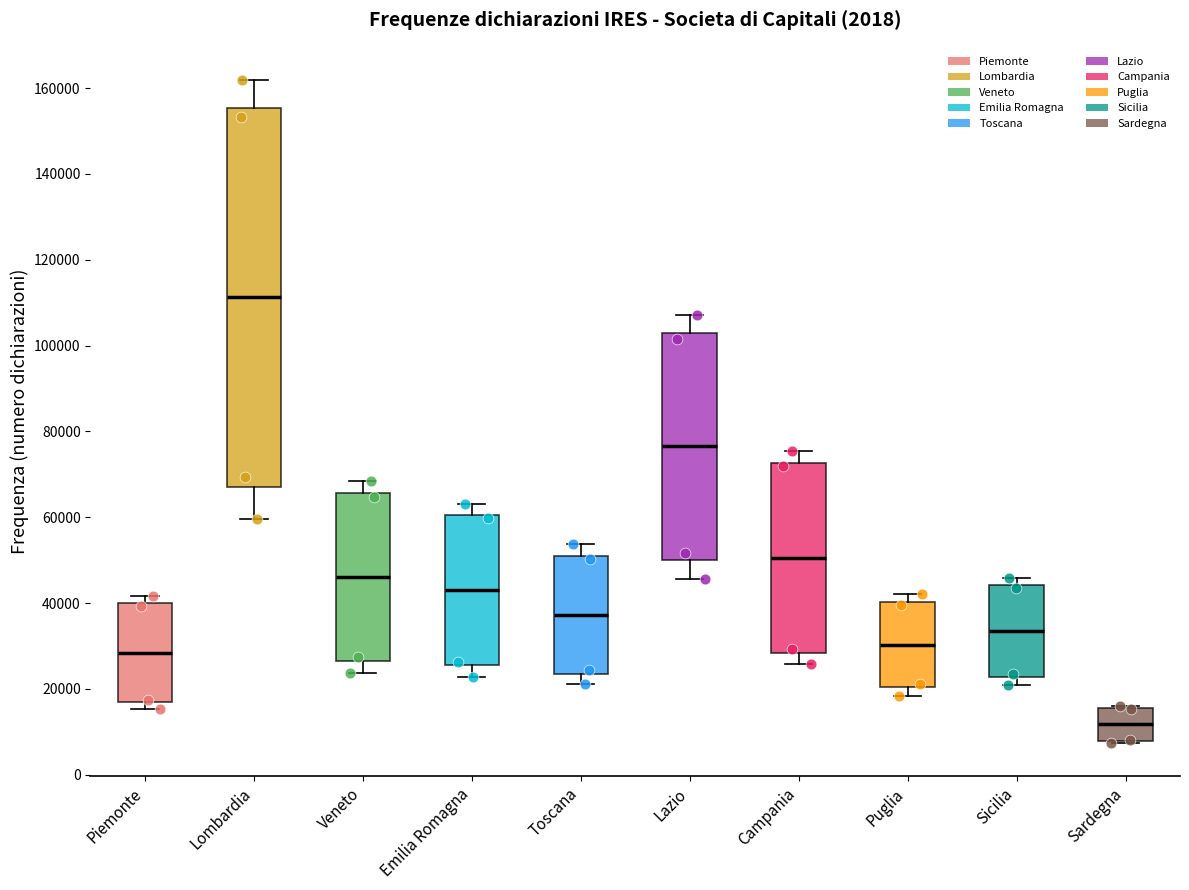

Reading left to right, read every box against the y-axis: the position of its median line, the range the box covers, and the ends of its whiskers. The values are not printed on the chart, so give them approximately, as read against the axis.

Piemonte: median 28000, box 16000 to 40000, whiskers 16000 (just below the box's lower edge) to 42000
Lombardia: median 112000, box 66000 to 156000, whiskers 60000 to 162000
Veneto: median 46000, box 26000 to 66000, whiskers 24000 to 68000
Emilia Romagna: median 44000, box 26000 to 60000, whiskers 22000 to 64000
Toscana: median 38000, box 24000 to 52000, whiskers 22000 to 54000
Lazio: median 76000, box 50000 to 102000, whiskers 46000 to 108000
Campania: median 50000, box 28000 to 72000, whiskers 26000 to 76000
Puglia: median 30000, box 20000 to 40000, whiskers 18000 to 42000
Sicilia: median 34000, box 22000 to 44000, whiskers 20000 to 46000
Sardegna: median 12000, box 8000 to 16000, whiskers 8000 to 16000